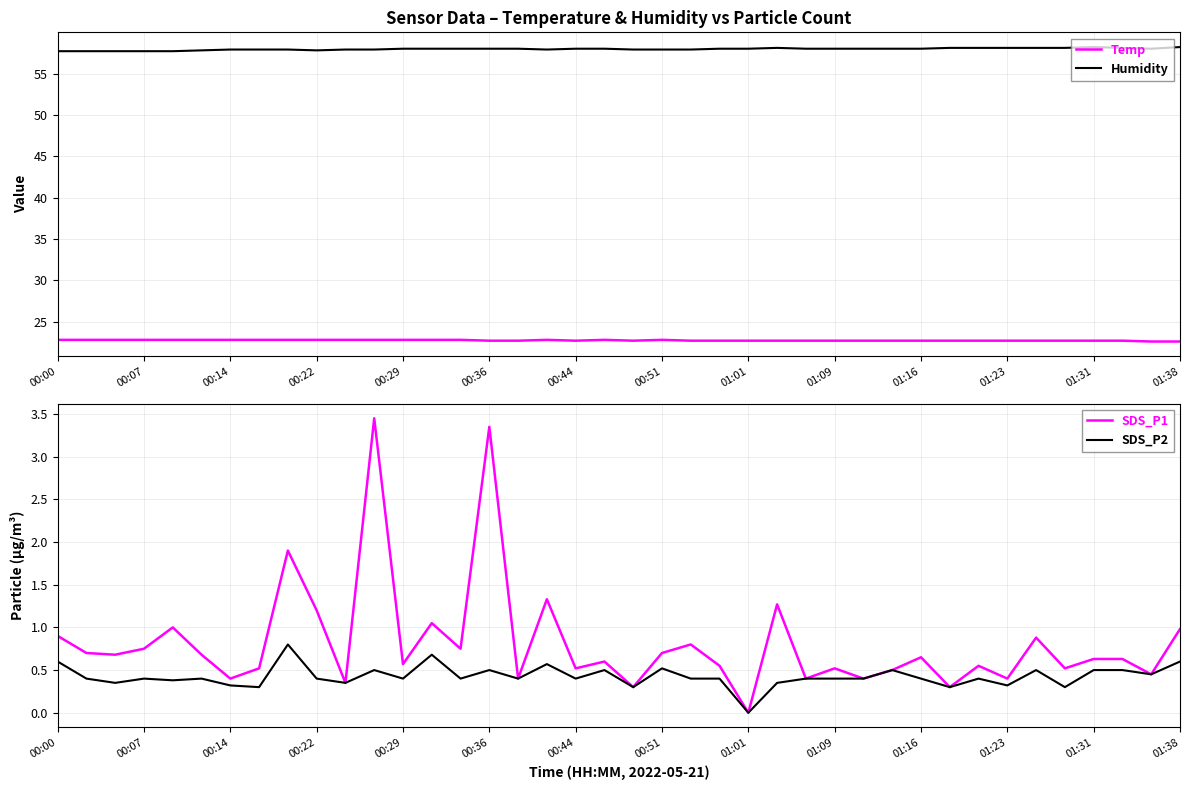

True or false: Temp and Humidity intersect in this chart.

False